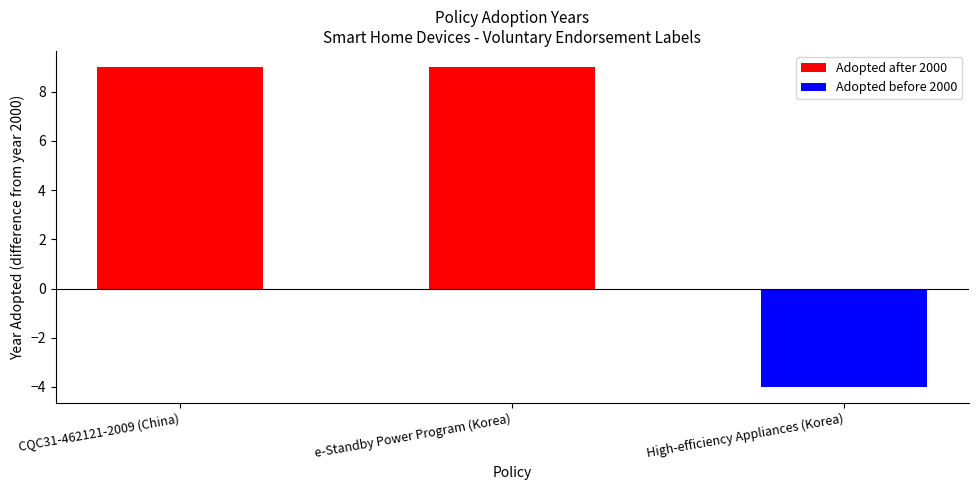

What is the sum of the values at CQC31-462121-2009 (China) and e-Standby Power Program (Korea)?

18